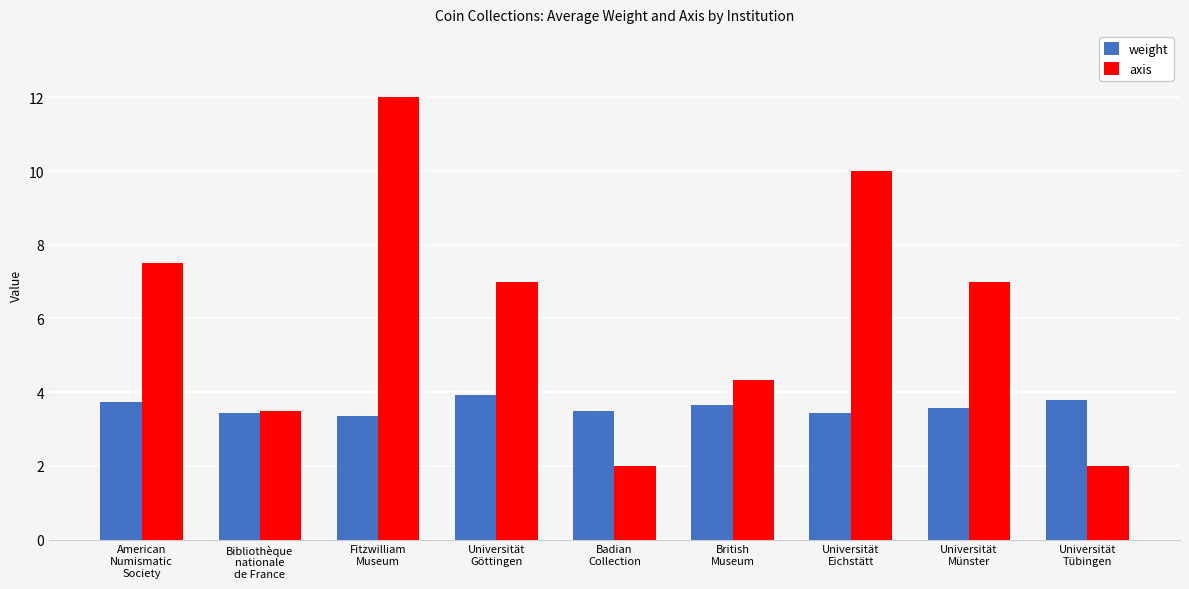

Which series has the largest total across all categories?

axis